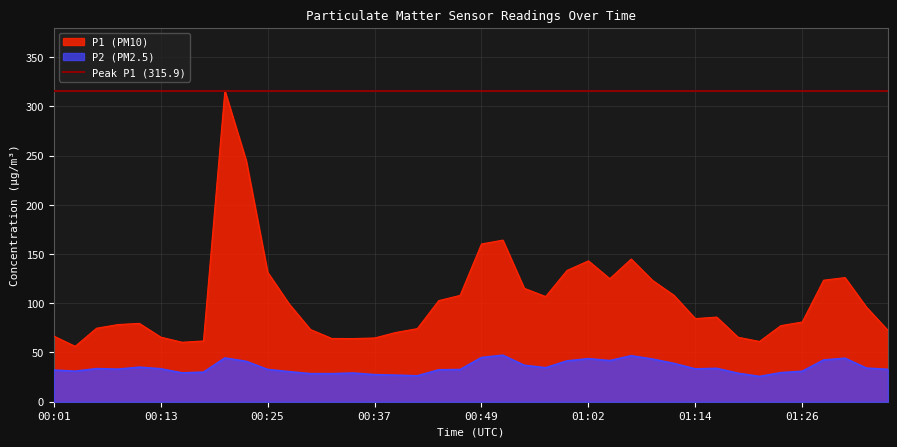

Rank the series by their average value, from lowest to highest.

P2, P1